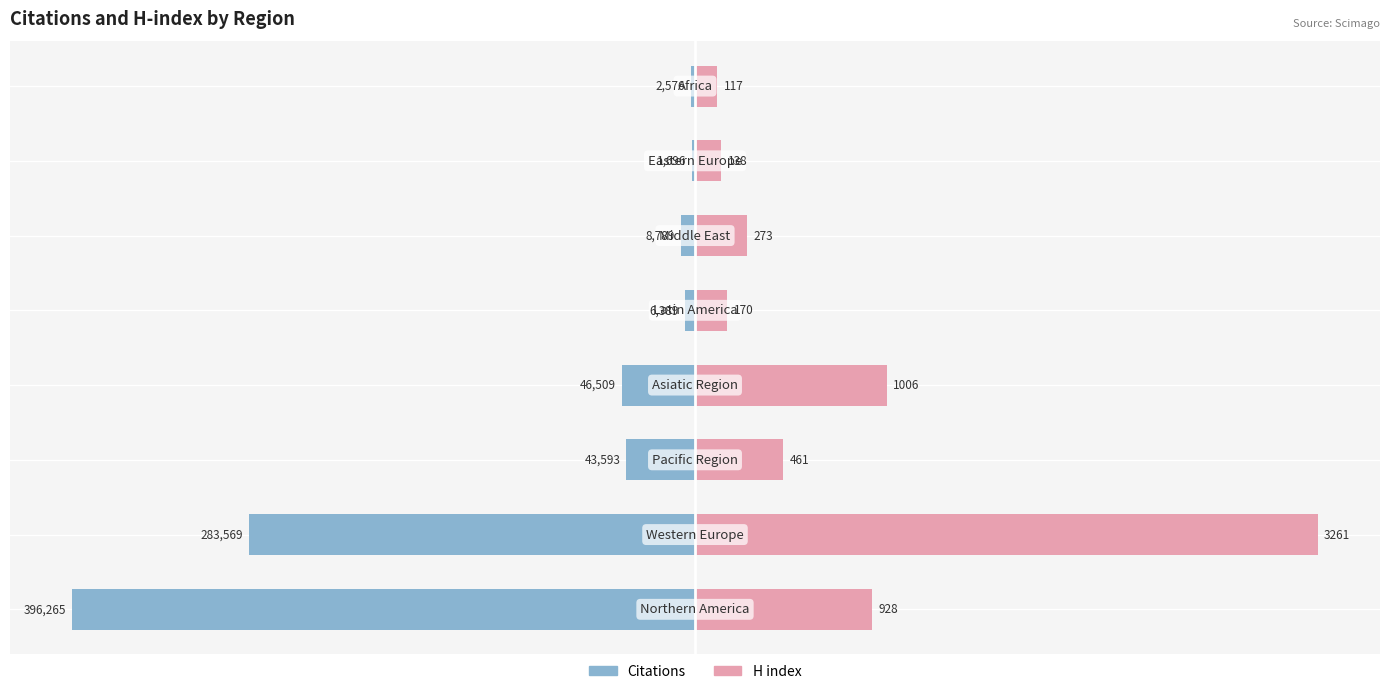

What is the value of the Citations bar at the 5th from the left?

-6389.0